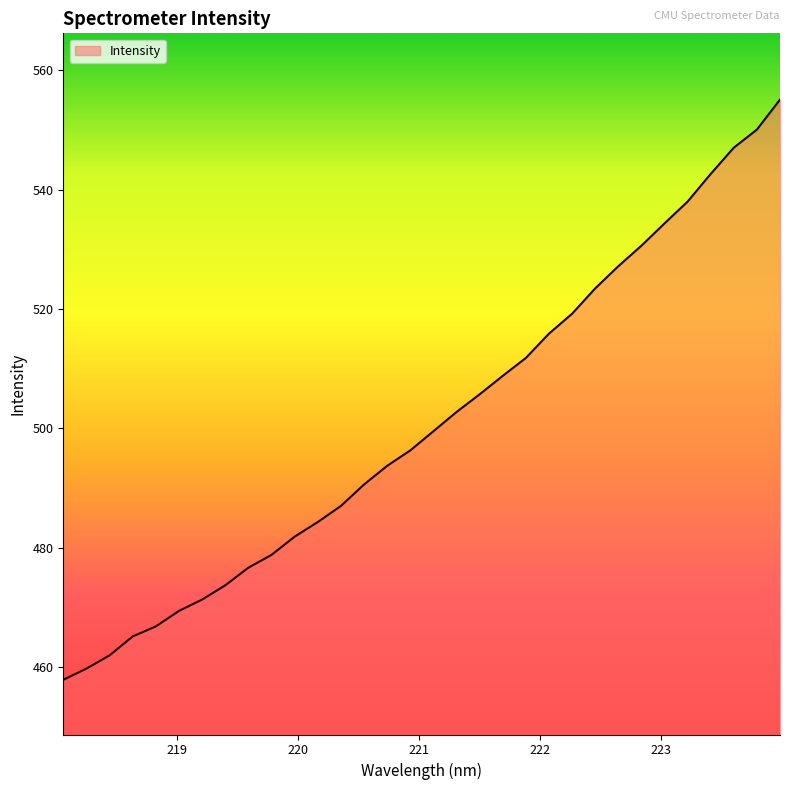

What is the difference between the maximum and minimum values?

97.2